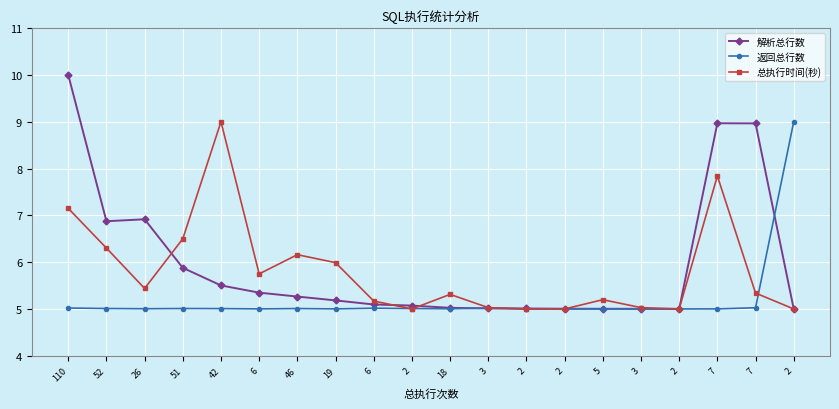

What is the spread (max minus min) of values at 2?

0.1